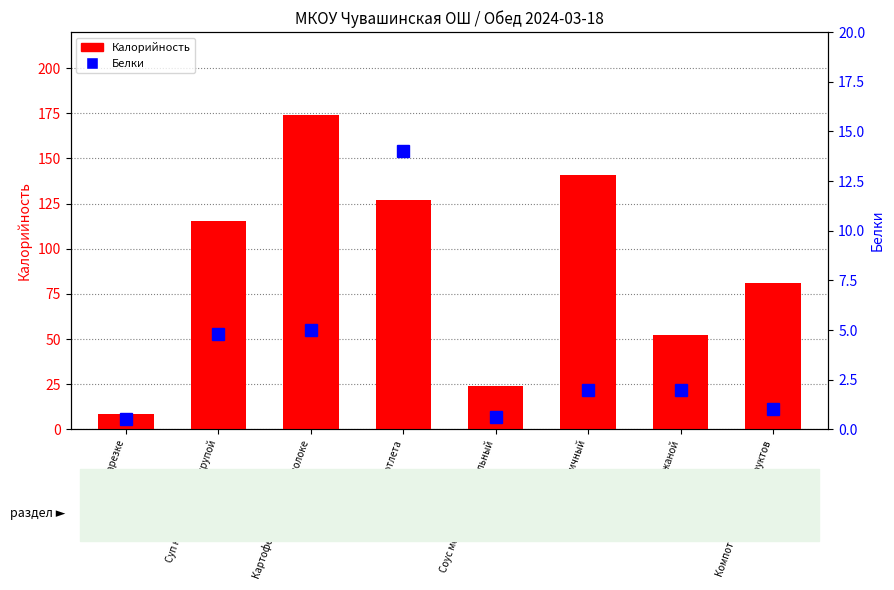

What is the difference between the Калорийность values at Котлета and Компот из смеси сухофруктов?

46.0